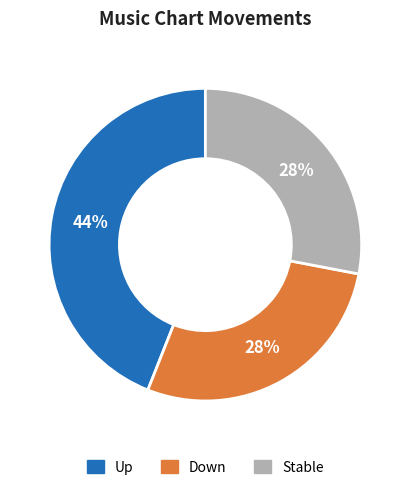

Is there a majority slice in this chart?

No